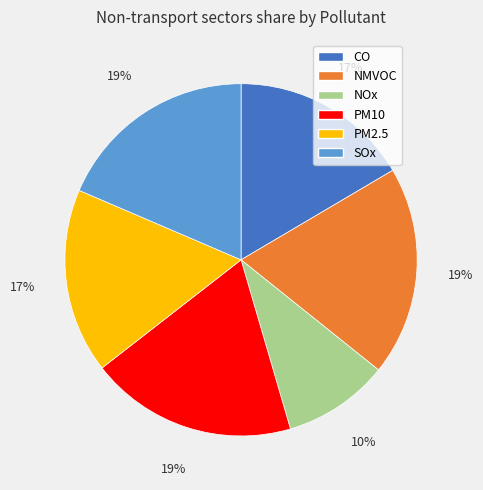

True or false: NMVOC accounts for 27% of the total.

False